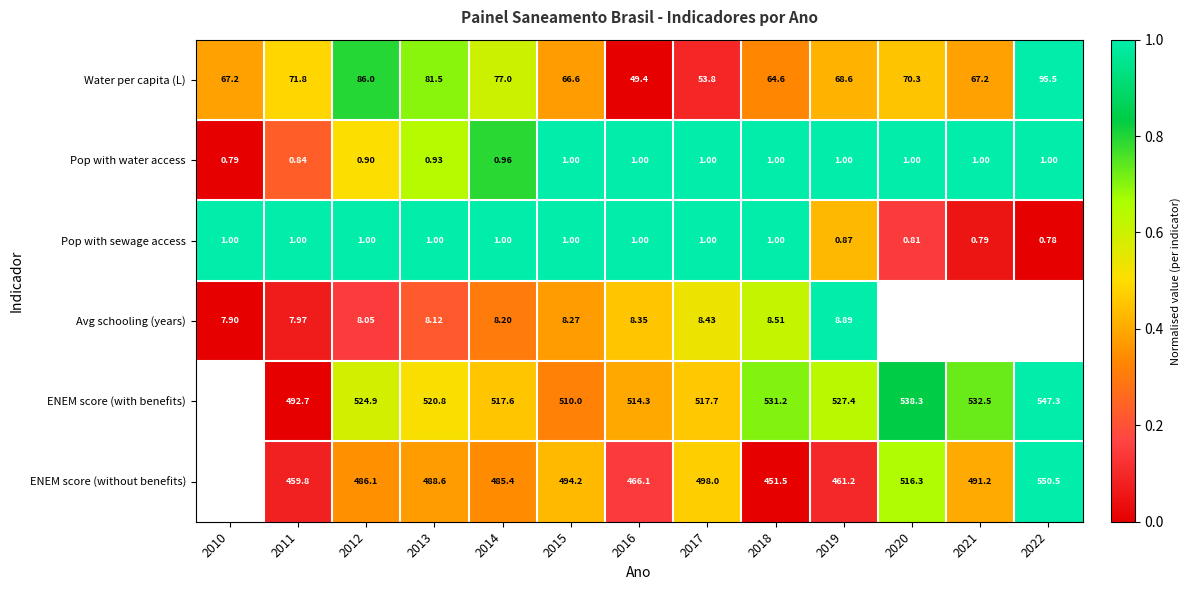

How many data points in Pop with sewage access are less than 1?

4